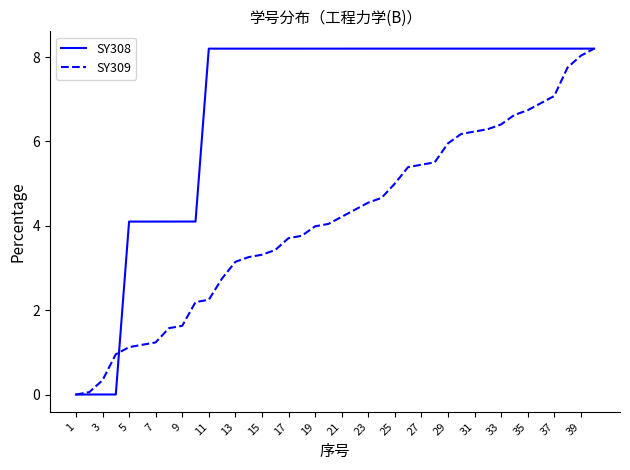

Which series has the largest total across all categories?

SY308